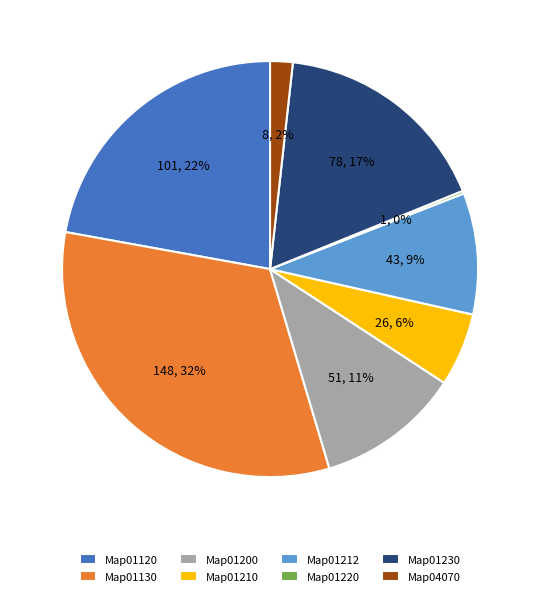

Does any single category account for the majority?

No